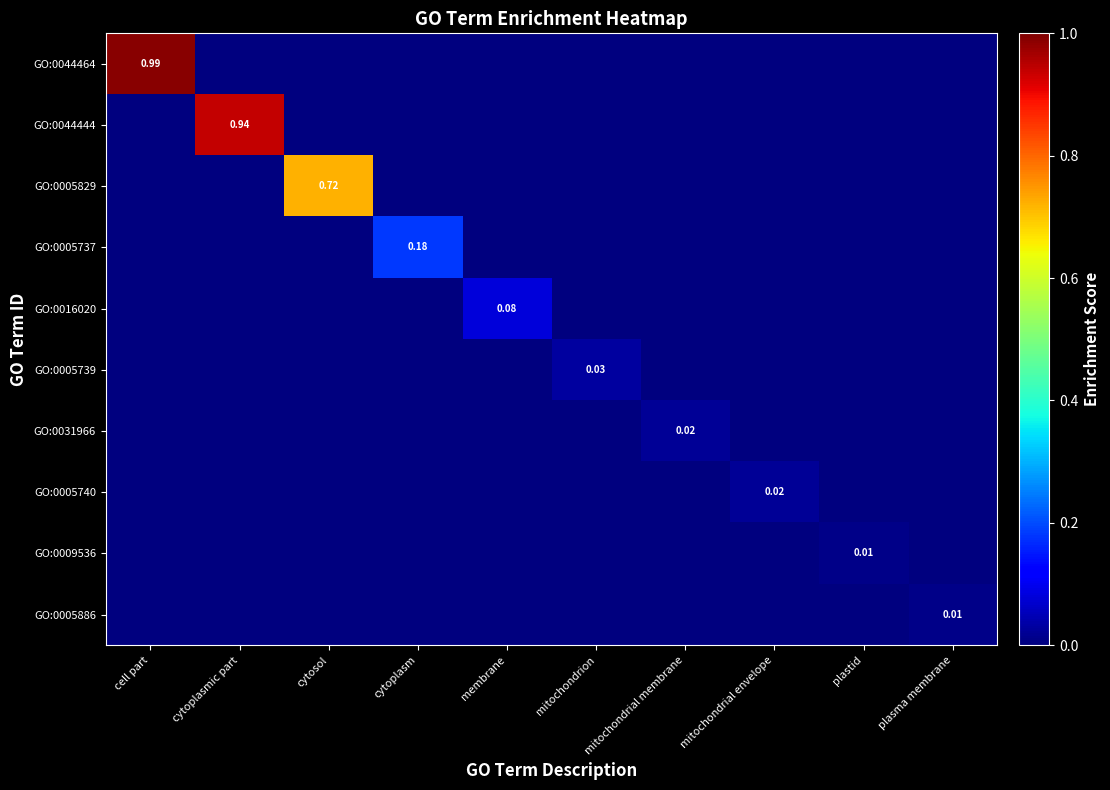

The value of GO:0005829 at cell part is -0.4. True or false?

False